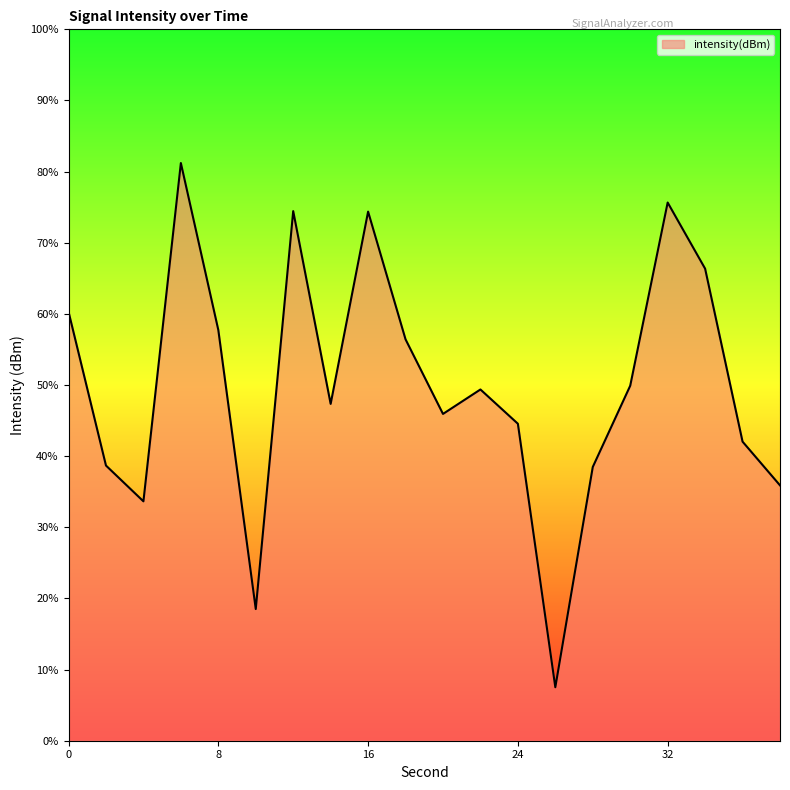

Rank the categories by value from lowest to highest.

26, 10, 4, 38, 28, 2, 36, 24, 20, 14, 22, 30, 18, 8, 0, 34, 16, 12, 32, 6